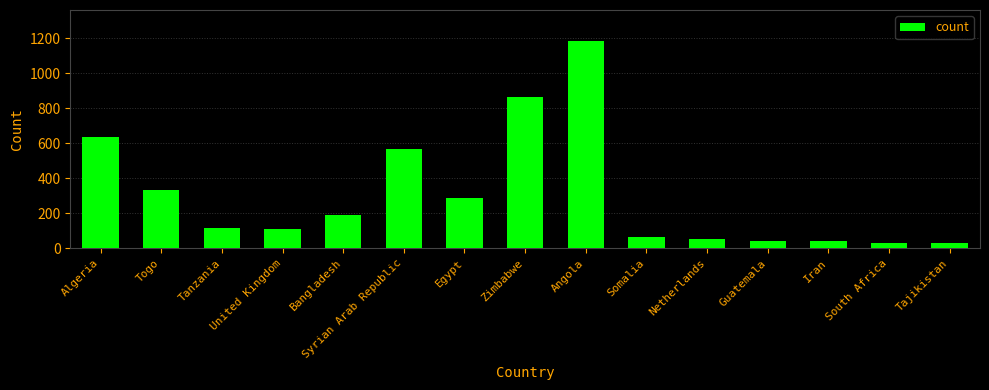

What is the label of the 12th bar from the left?

Guatemala